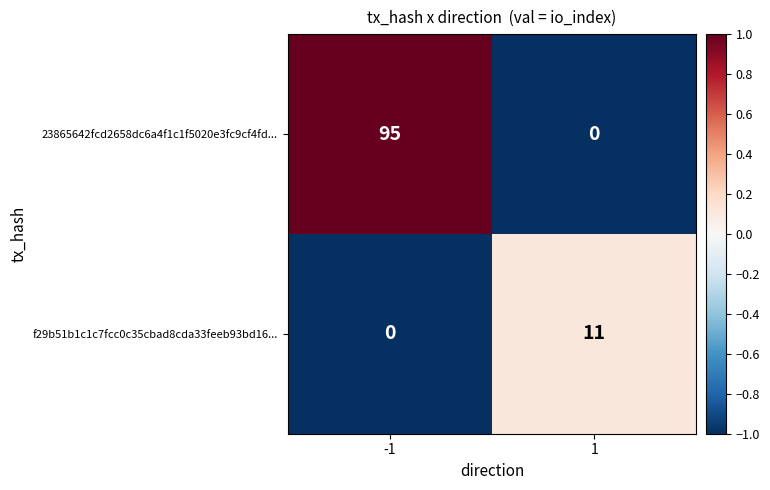

The 23865642fcd2658dc6a4f1c1f5020e3fc9cf4fd... series shows 0 at 1. True or false?

True